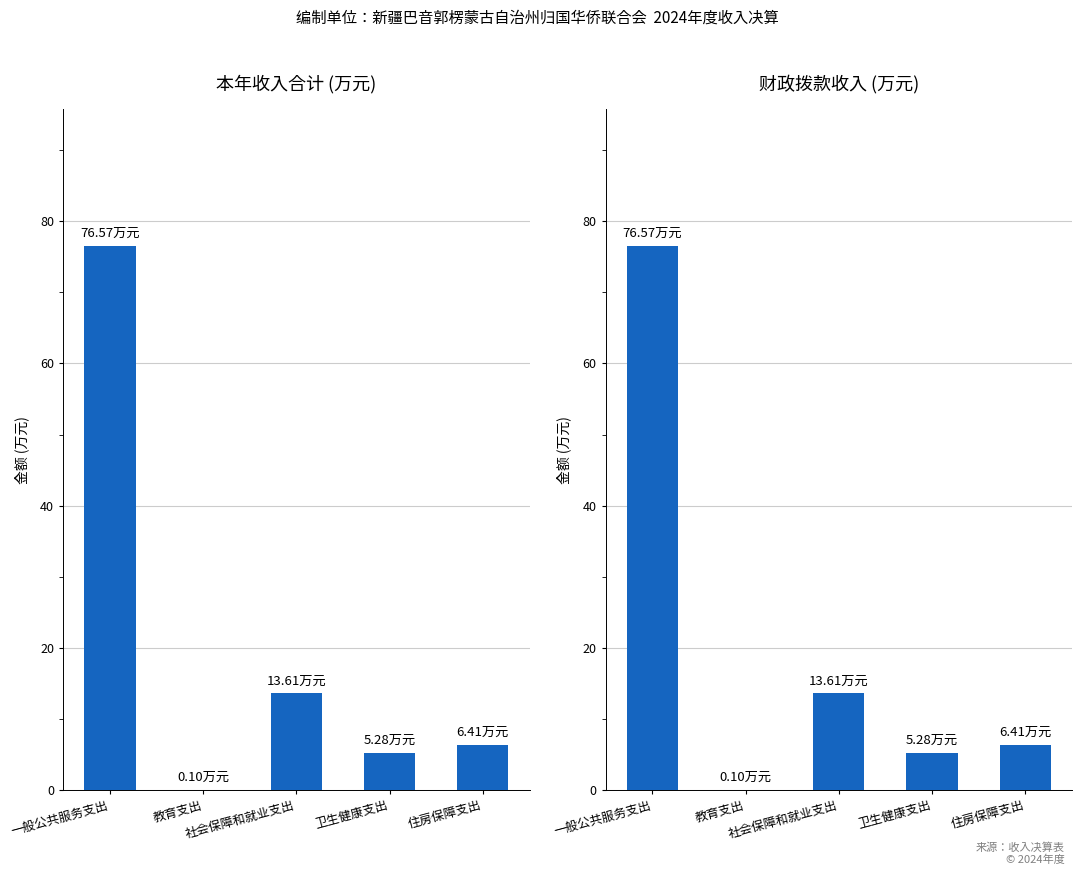

What is the difference between the maximum and minimum values in the 本年收入合计 (万元) series?

76.5